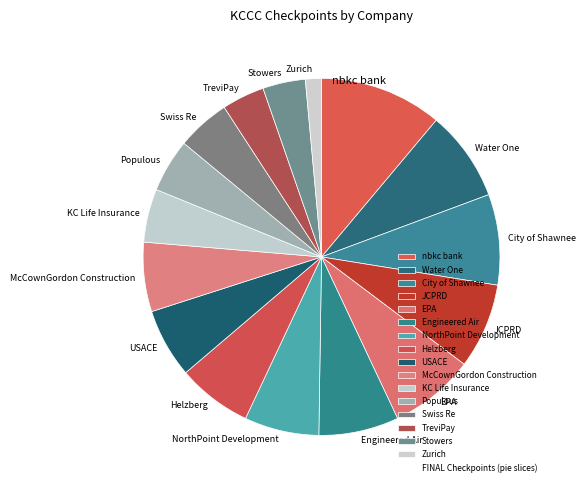

Which slice is the largest?

nbkc bank